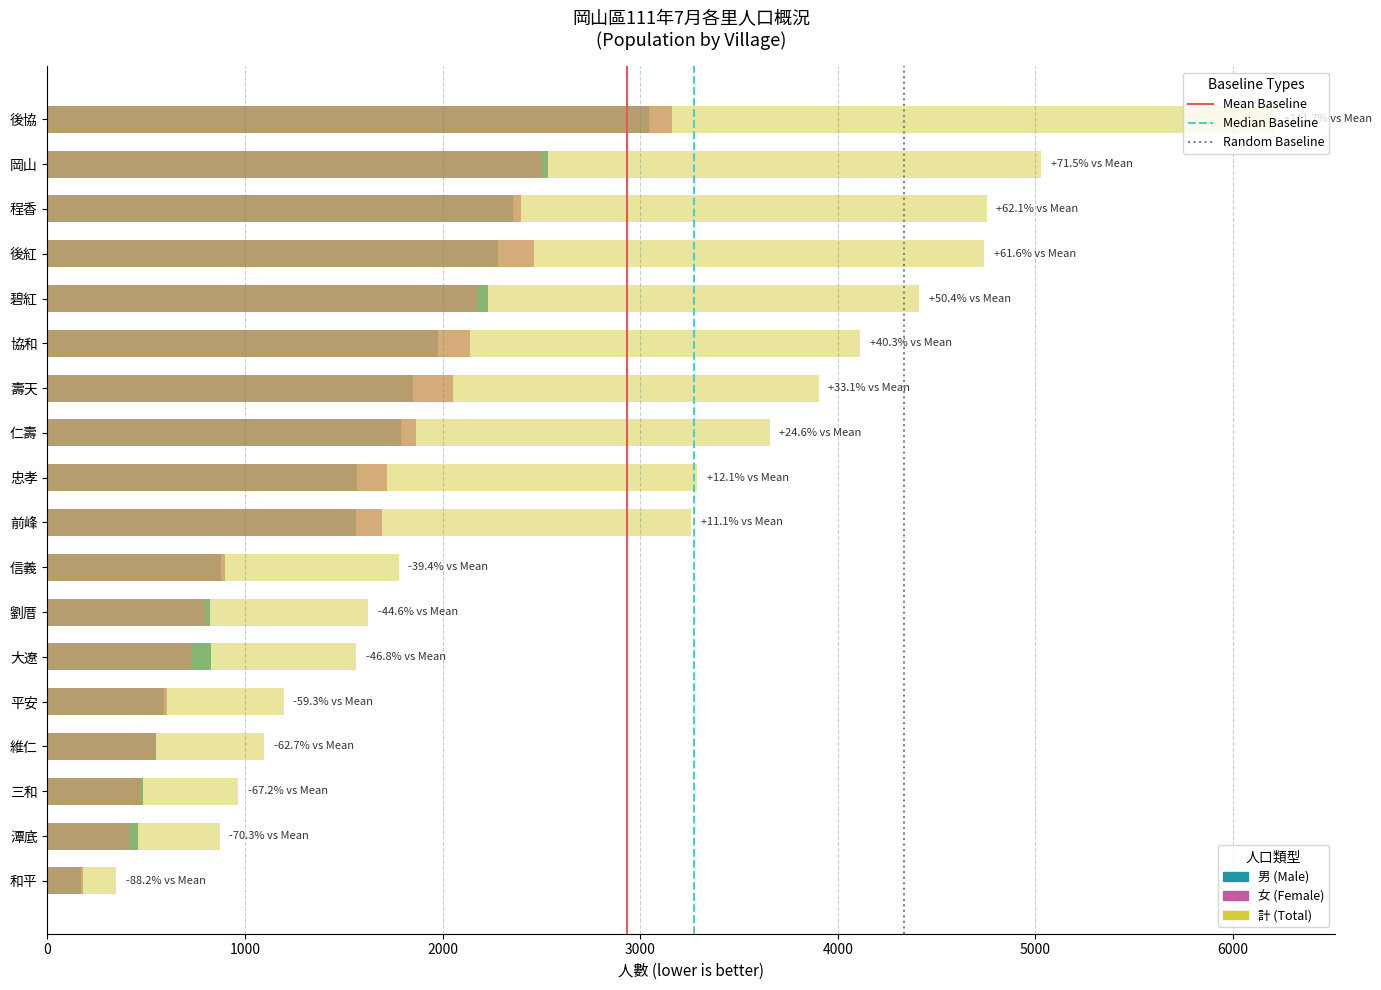

What is the approximate value of 男 at 大遼, to the nearest 10?

830